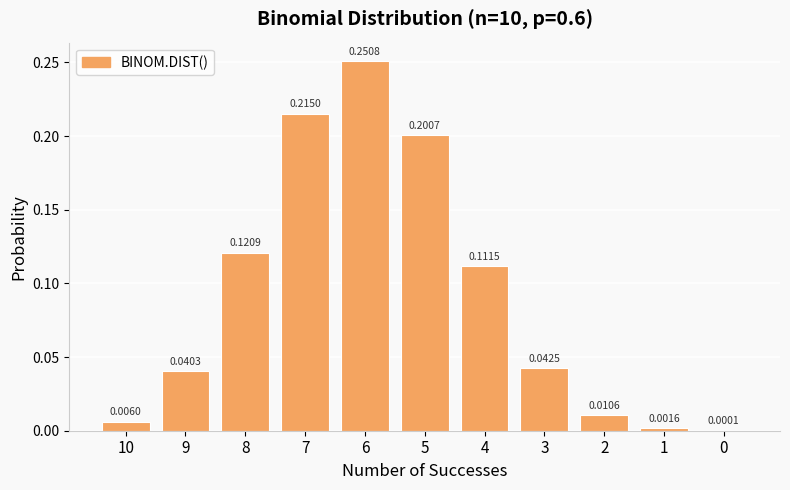

What is the sum of all values?

1.0